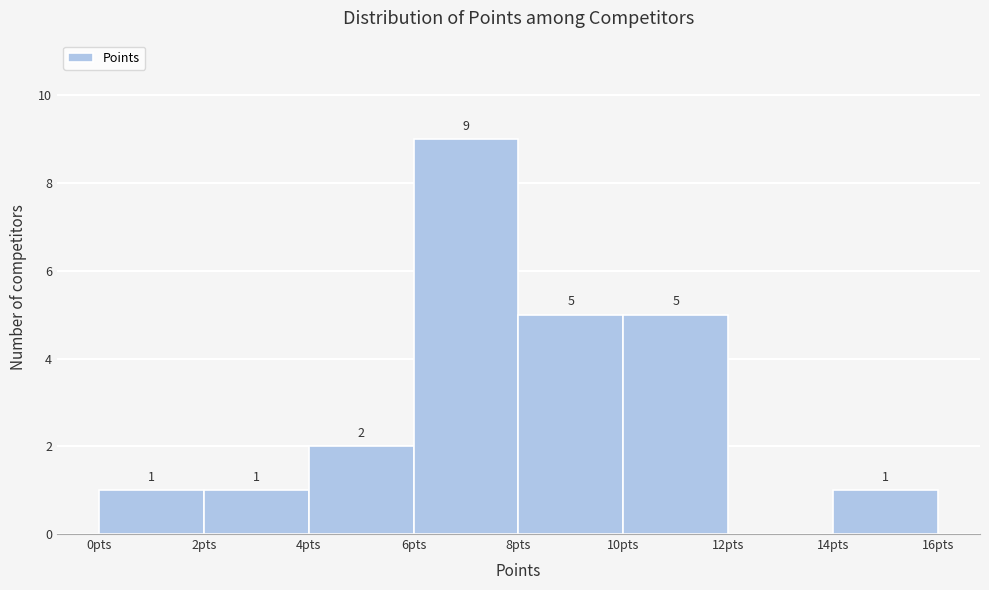

Over which range of the x-axis is the bar tallest?

6 to 8